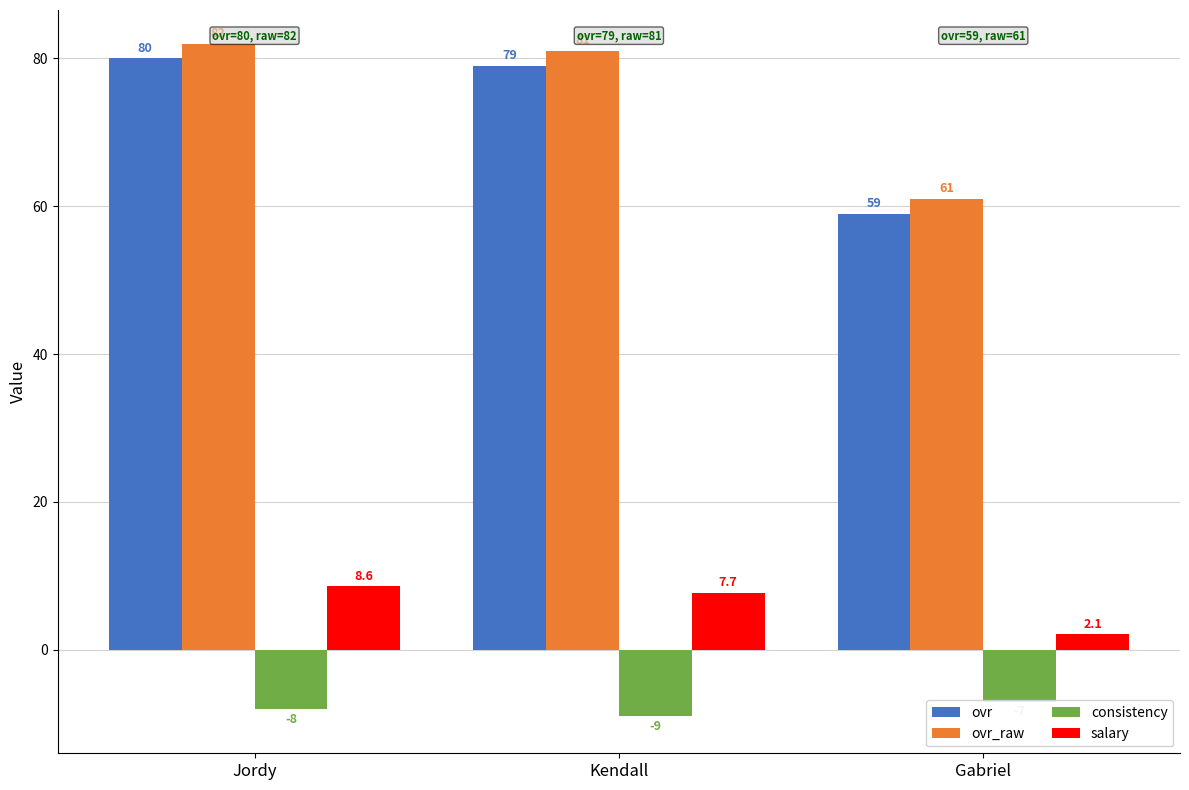

What is the label of the 2nd bar from the left?

Kendall